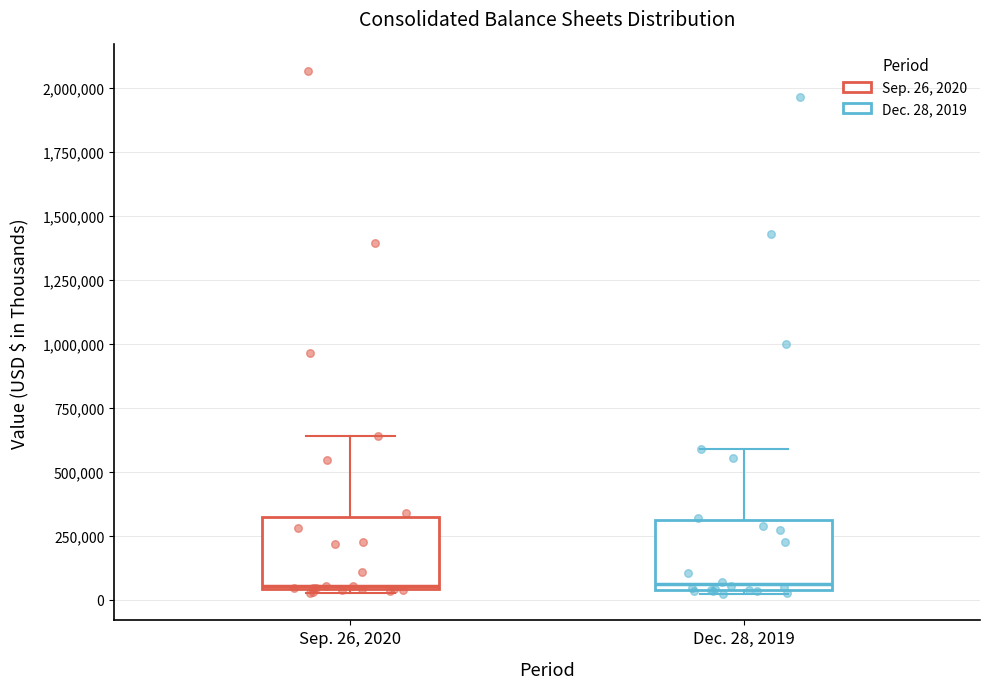

Reading left to right, read every box against the y-axis: the position of its median line, the range the box covers, and the ends of its whiskers. The values are not printed on the chart, so give them approximately, as read against the axis.

Sep. 26, 2020: median 50000, box 50000 to 300000, whiskers 50000 to 650000
Dec. 28, 2019: median 50000 (just above the box's lower edge), box 50000 to 300000, whiskers 0 to 600000